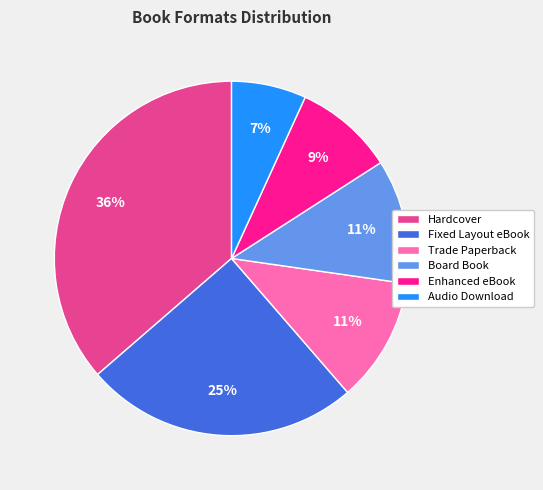

Combined, do Hardcover and Audio Download account for over 50%?

No